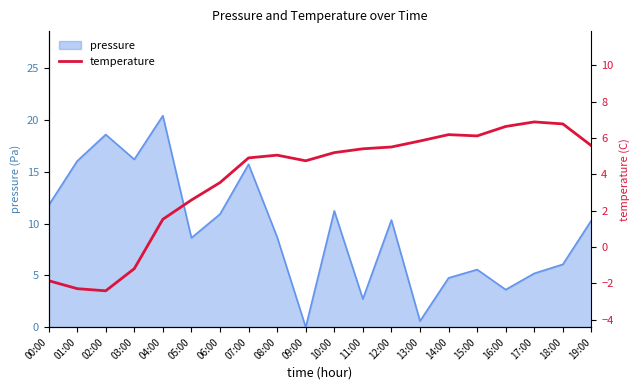

What is the sum of all values?

74.6